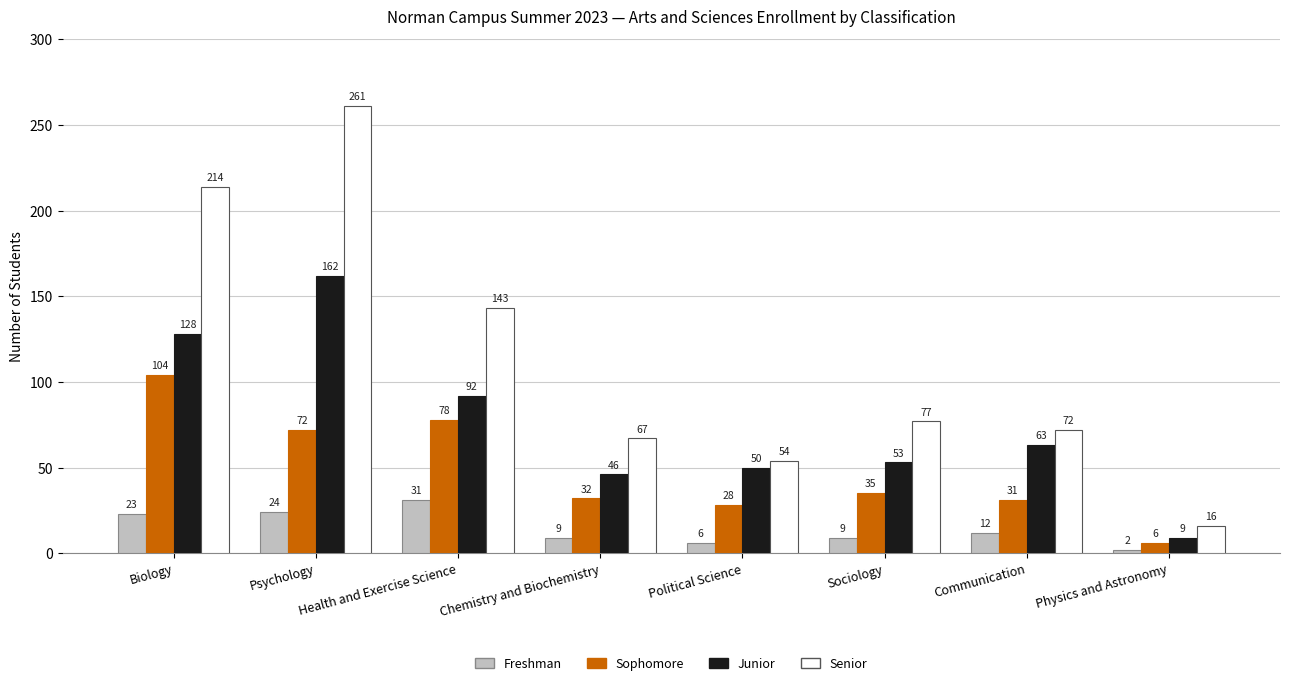

List the series in order of their peak value, lowest first.

Freshman, Sophomore, Junior, Senior